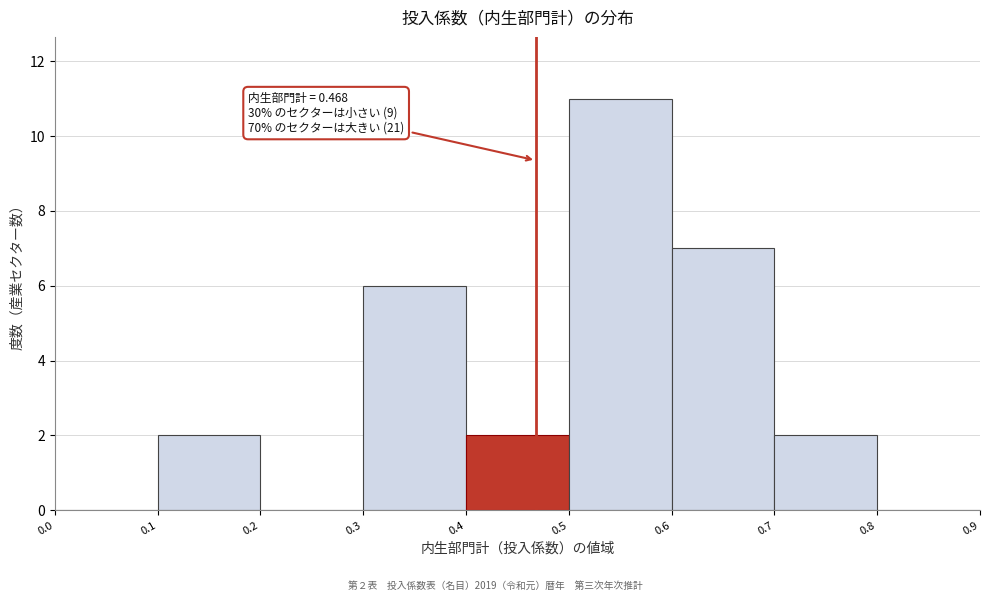

Over which range of the x-axis is the bar tallest?

0.5 to 0.6